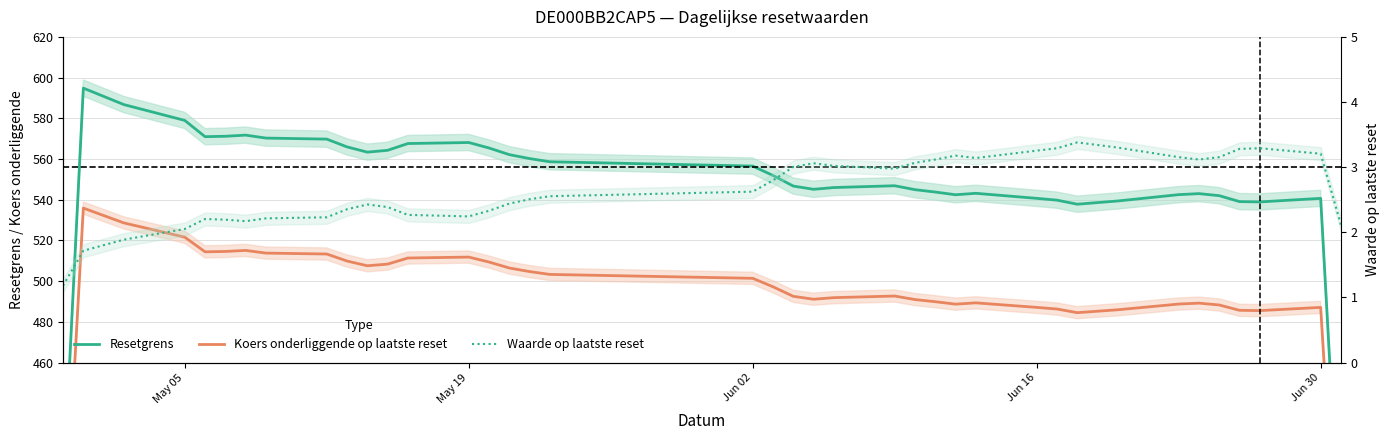

At how many categories does at least one series exceed 130?

39